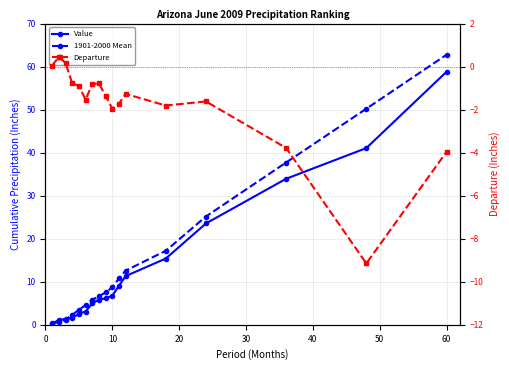

What are all the series names shown in the legend?

Value, 1901-2000 Mean, Departure